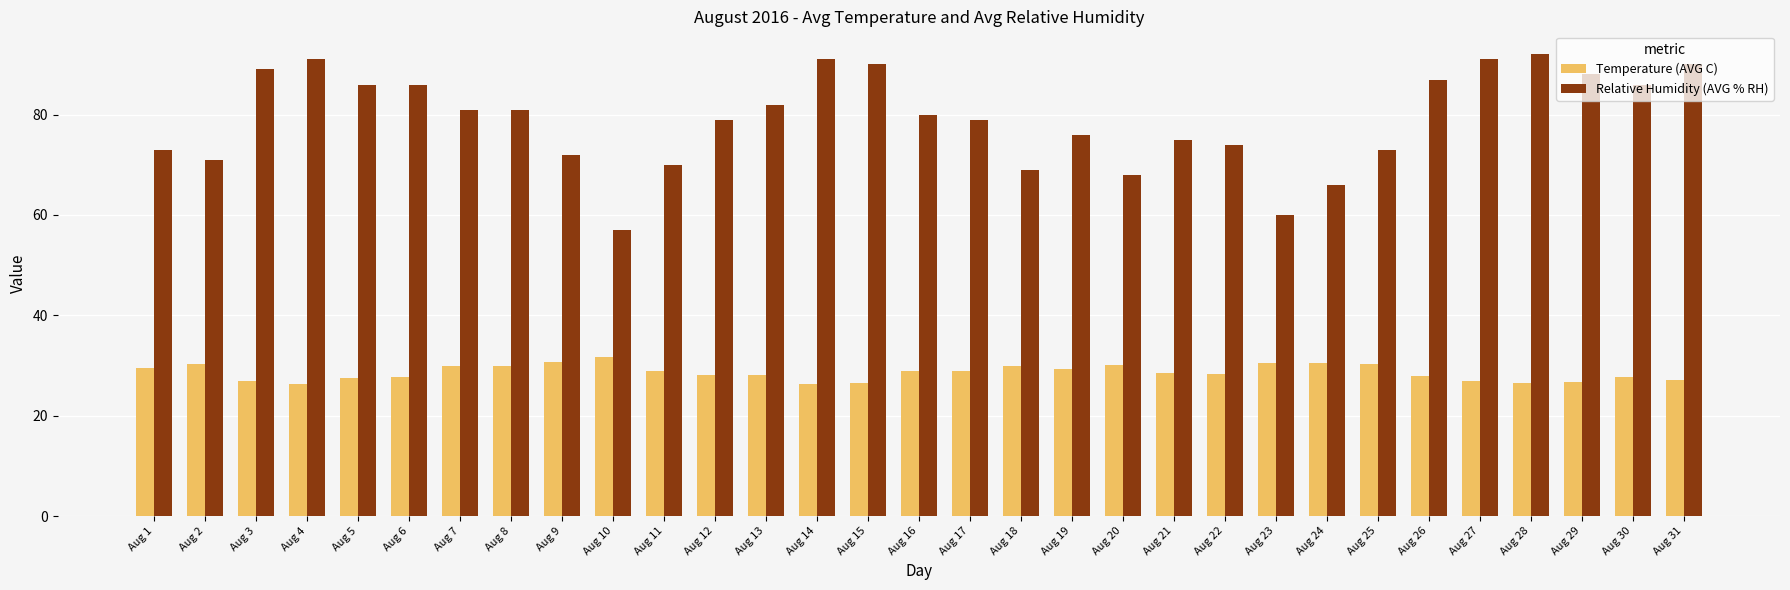

Rank the series by their maximum value, from highest to lowest.

Relative Humidity (AVG % RH), Temperature (AVG C)